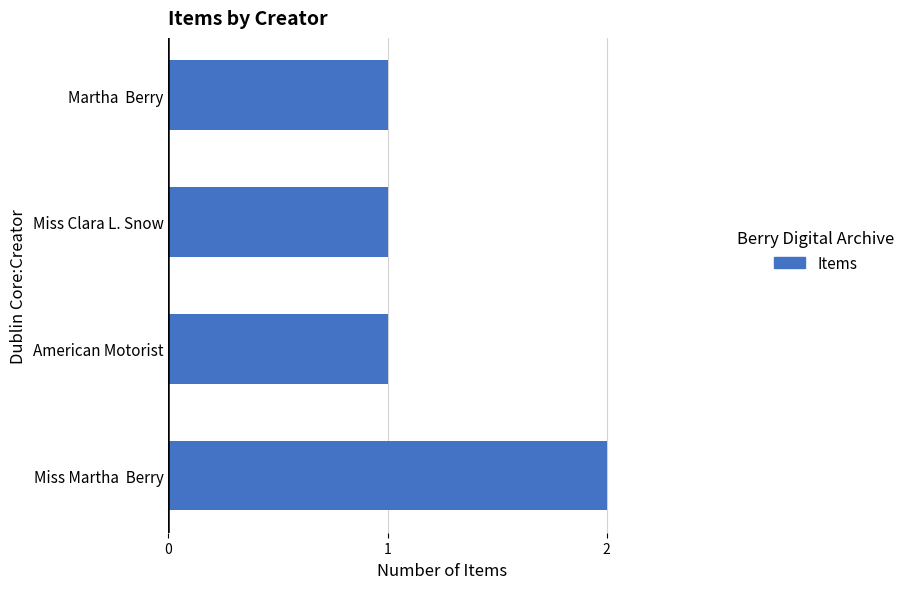

Count the number of categories in the chart.

4